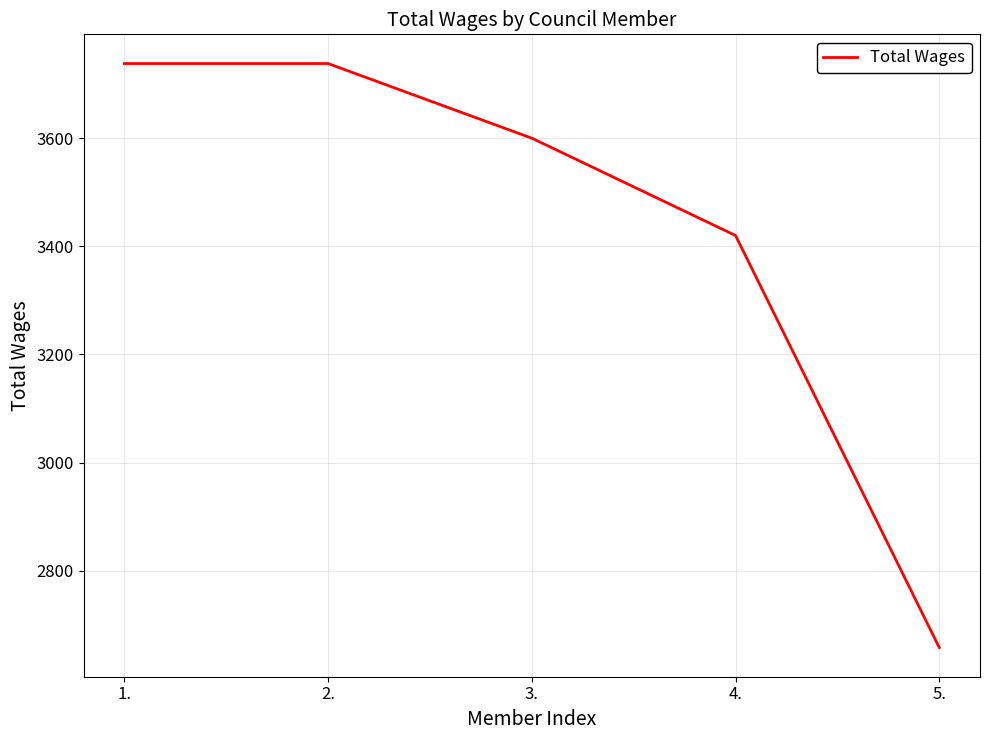

Reading left to right, list all the values displayed in this chart.

3738	3738	3600	3420	2658